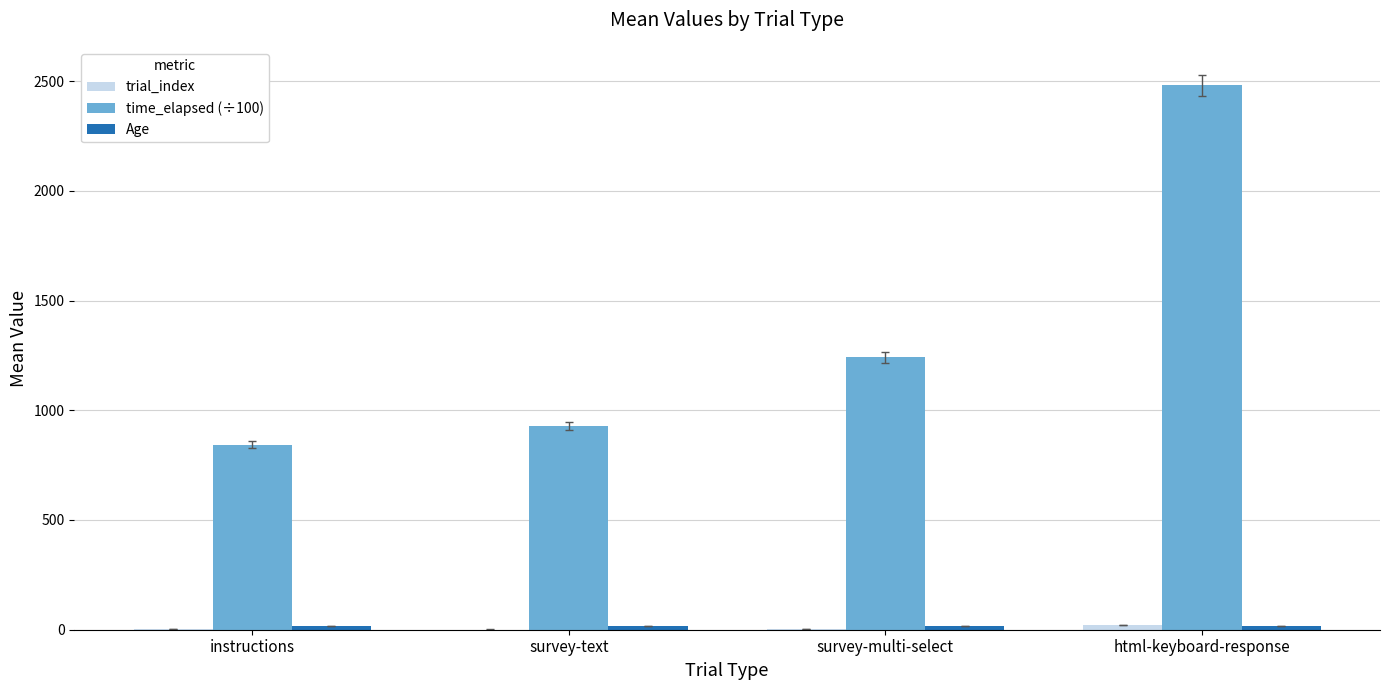

Which label corresponds to the largest value in the chart?

html-keyboard-response